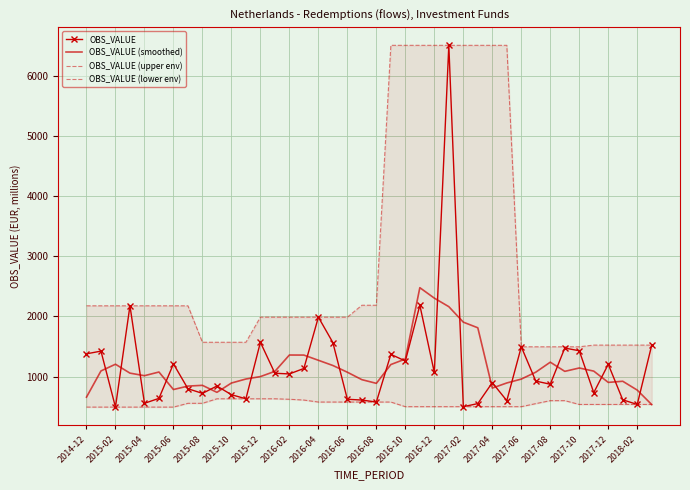

What is the spread (max minus min) of values at 35?

986.0